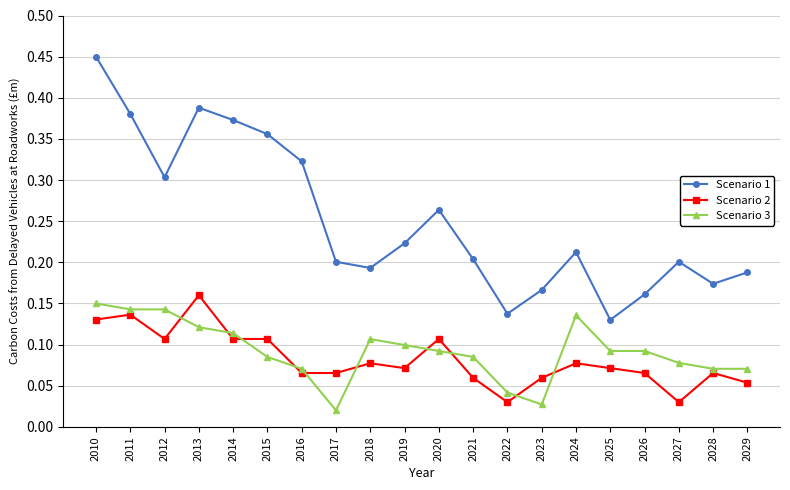

True or false: Scenario 3 and Scenario 1 cross at least once.

False